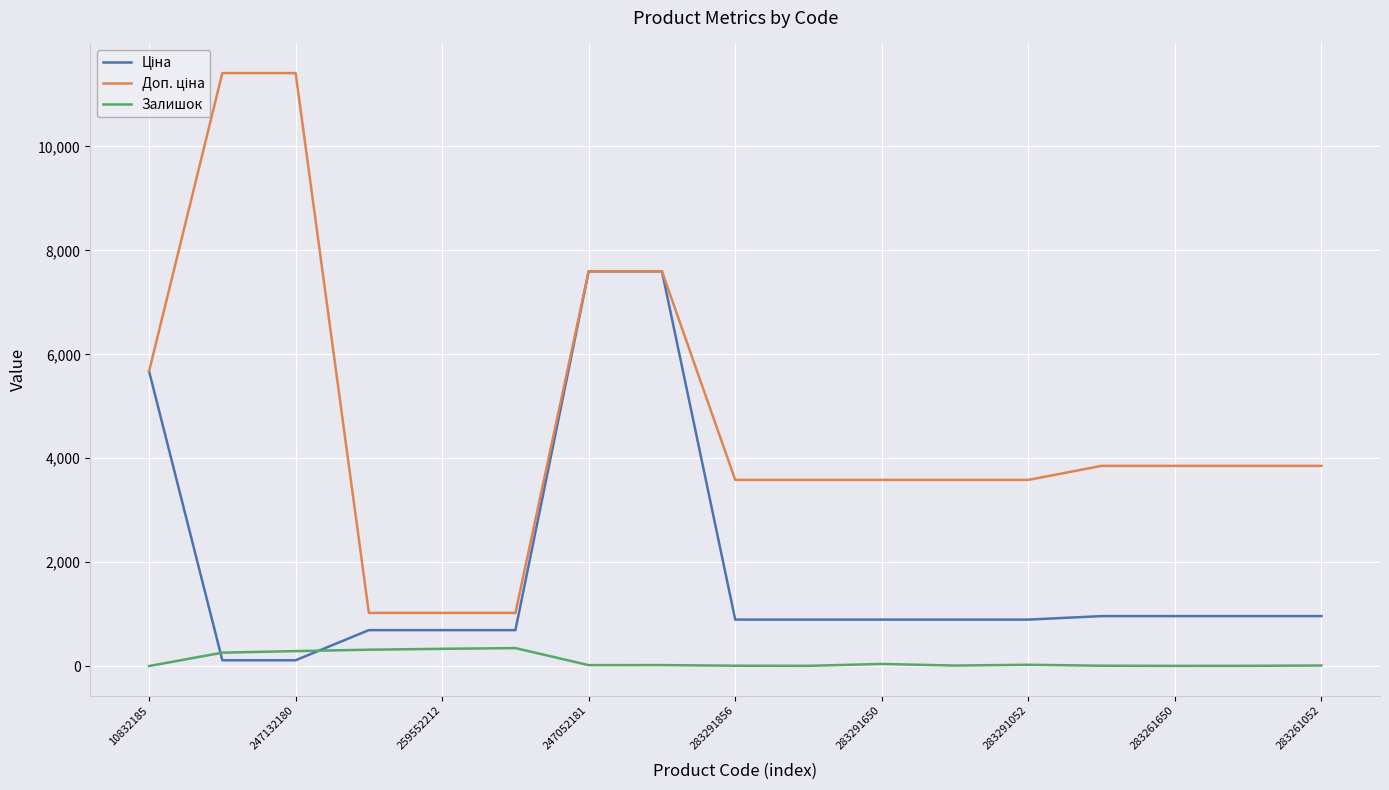

What is the maximum value shown in the chart?

11410.0